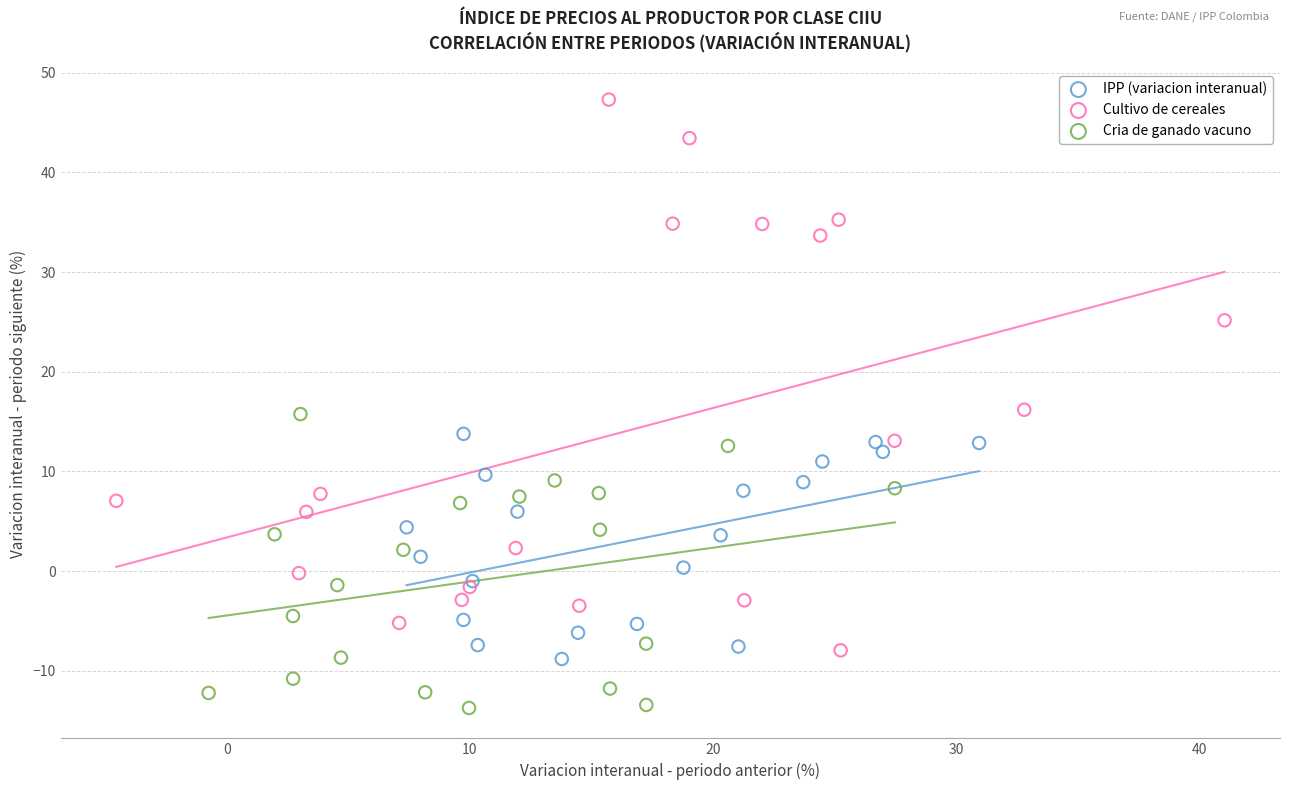

Which series has the widest spread of Y values?

Cultivo de cereales